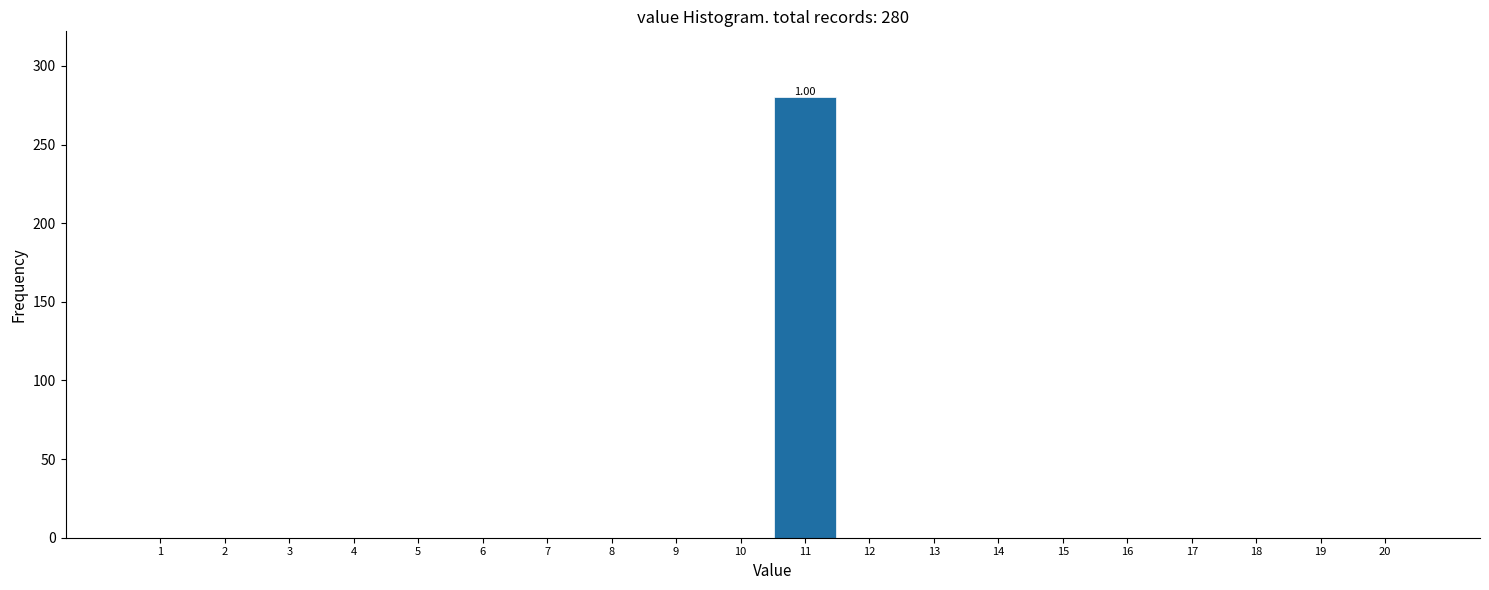

What is the sum of all values?

280